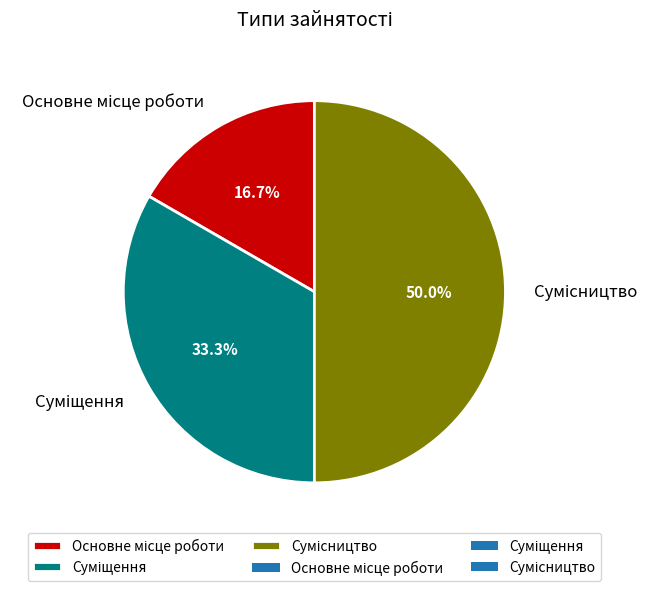

How many segments does this pie chart have?

3